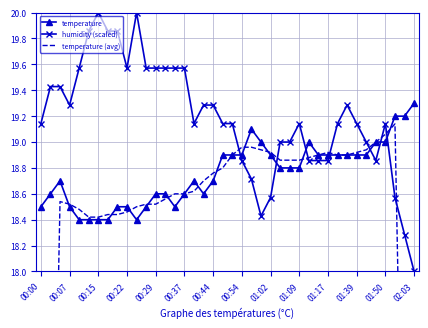

Where is the first local minimum for humidity (scaled)?

00:07